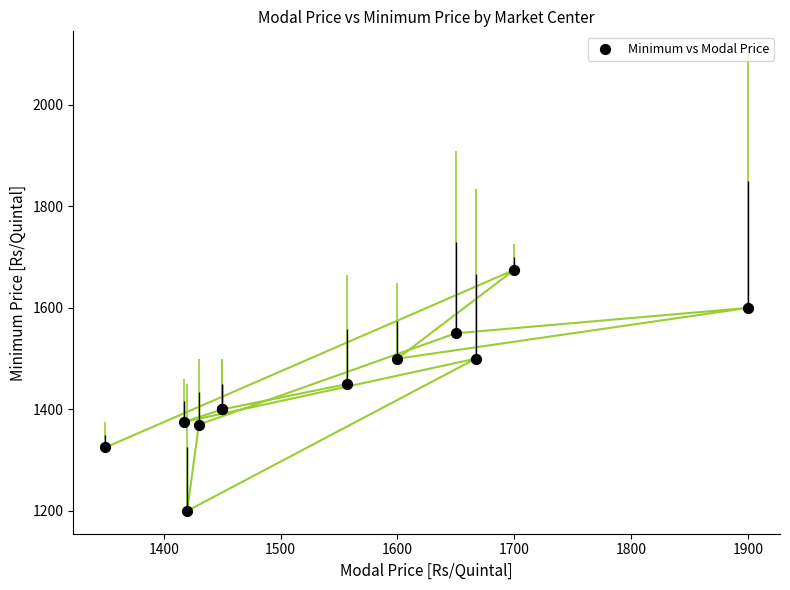

What Y value in the scatter plot is closest to 1437?

1450